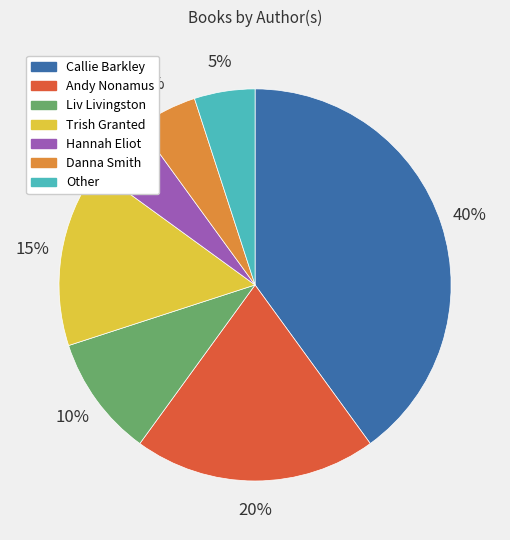

To the nearest percent, what is the combined percentage of Hannah Eliot and Danna Smith?

10%